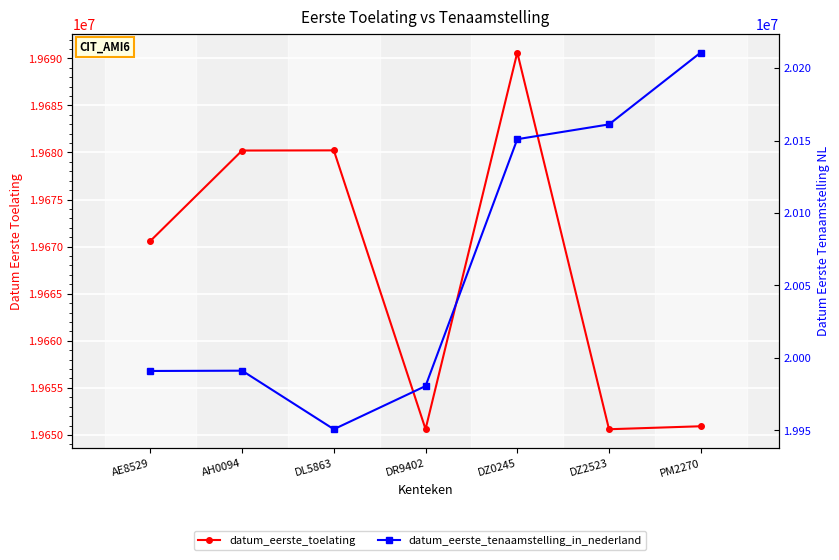

Which series has the largest range (max minus min)?

datum_eerste_tenaamstelling_in_nederland